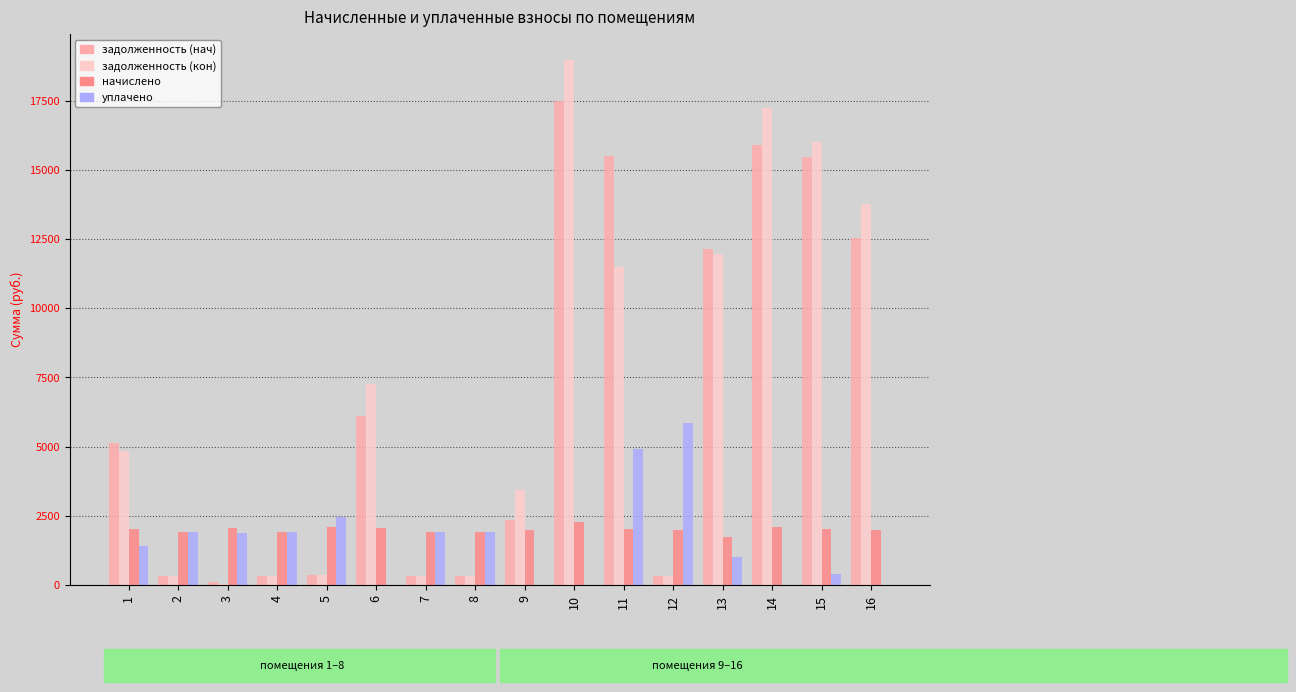

What is the sum of all начислено values?

32132.6